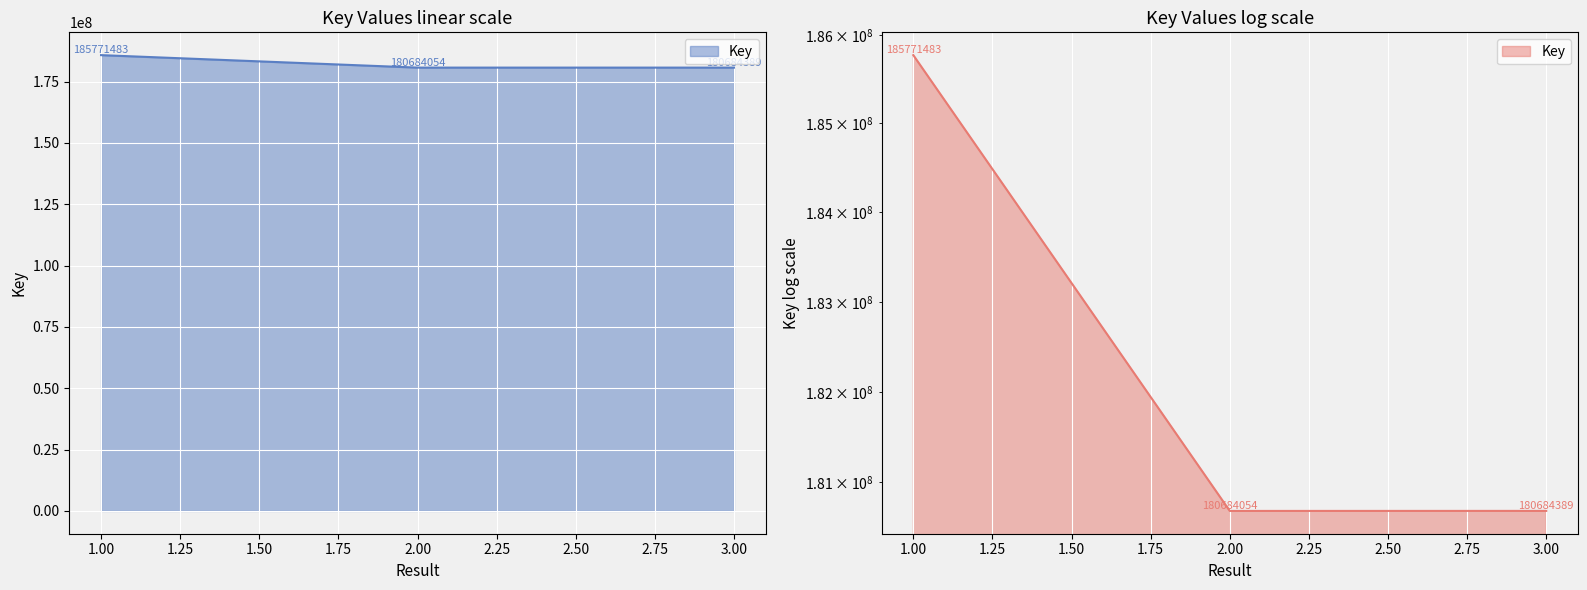

List the labels in order of value, largest first.

1, 3, 2